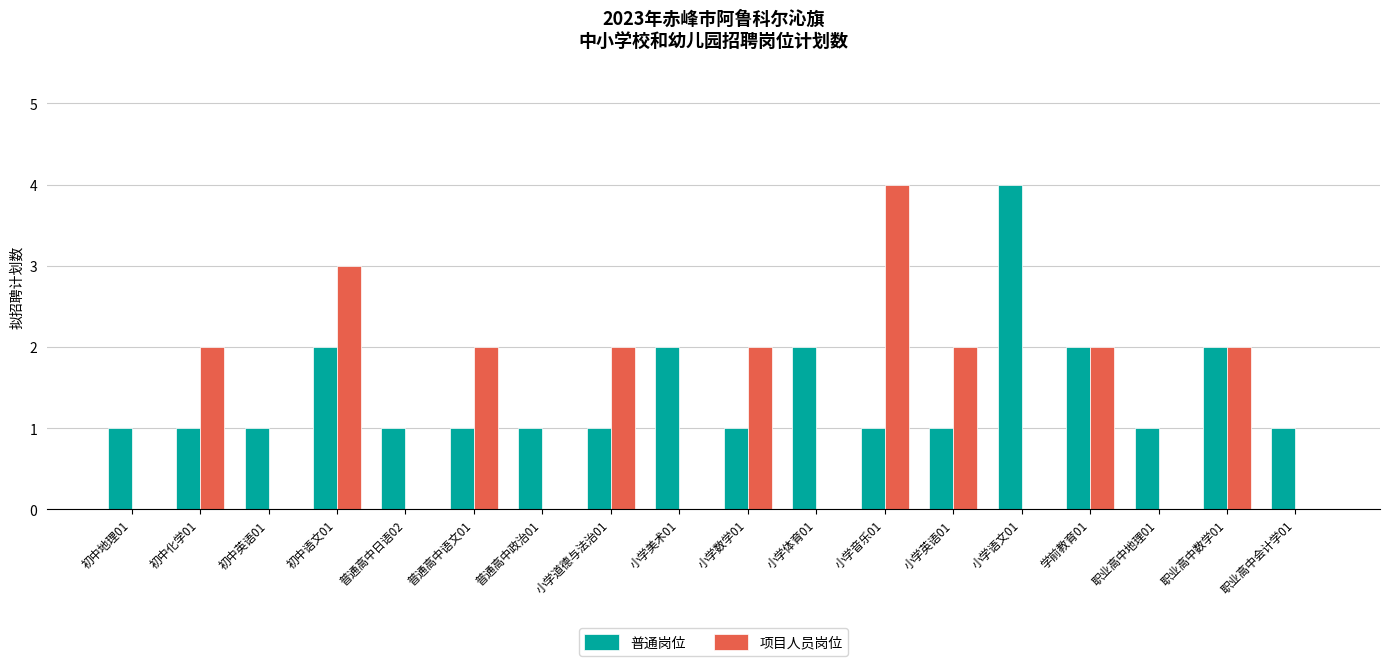

At which label does 普通岗位 reach its peak?

小学语文01